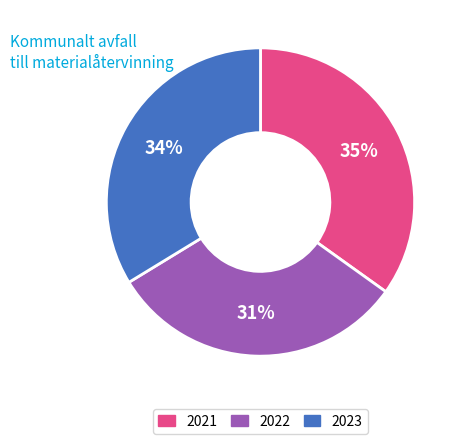

Rank the categories by value from highest to lowest.

2021, 2023, 2022